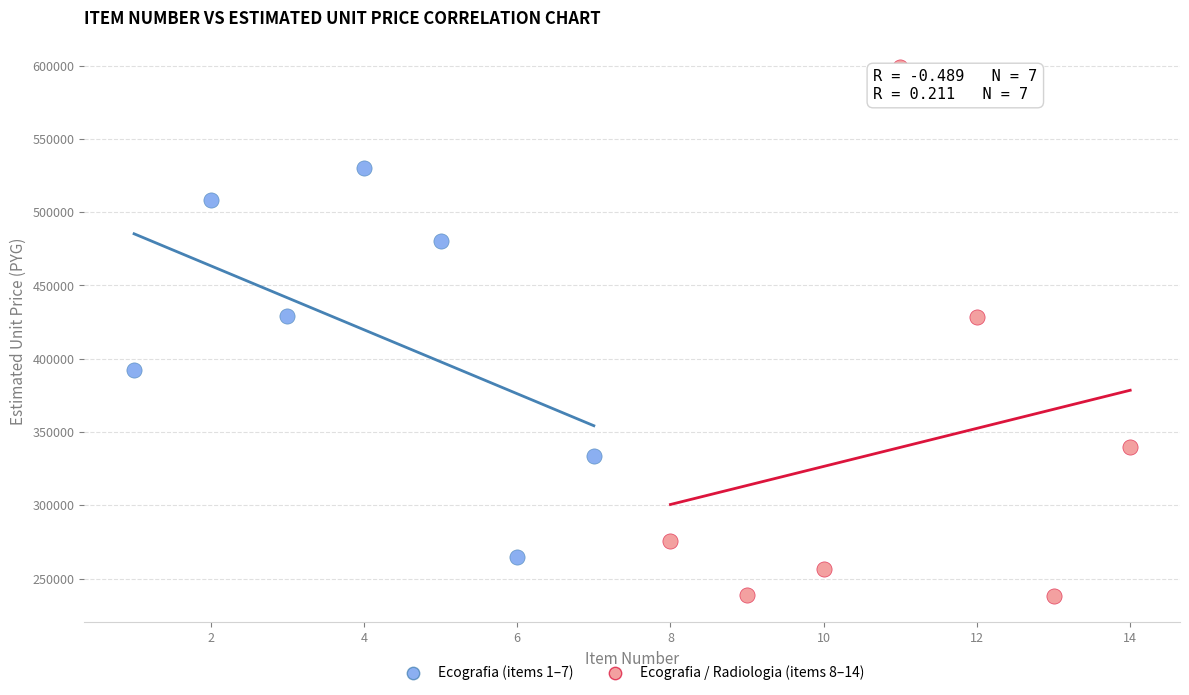

Which series reaches the maximum Y coordinate?

Ecografia / Radiologia (items 8–14)